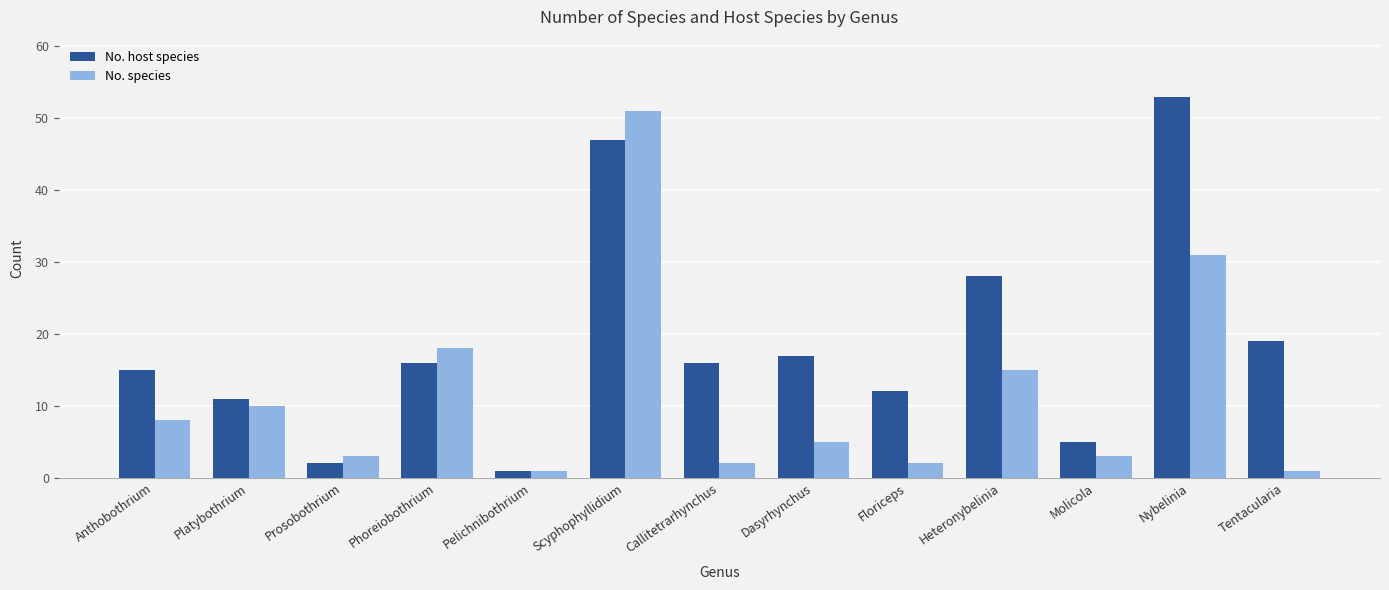

Rank the series at Platybothrium from highest to lowest value.

No. host species, No. species